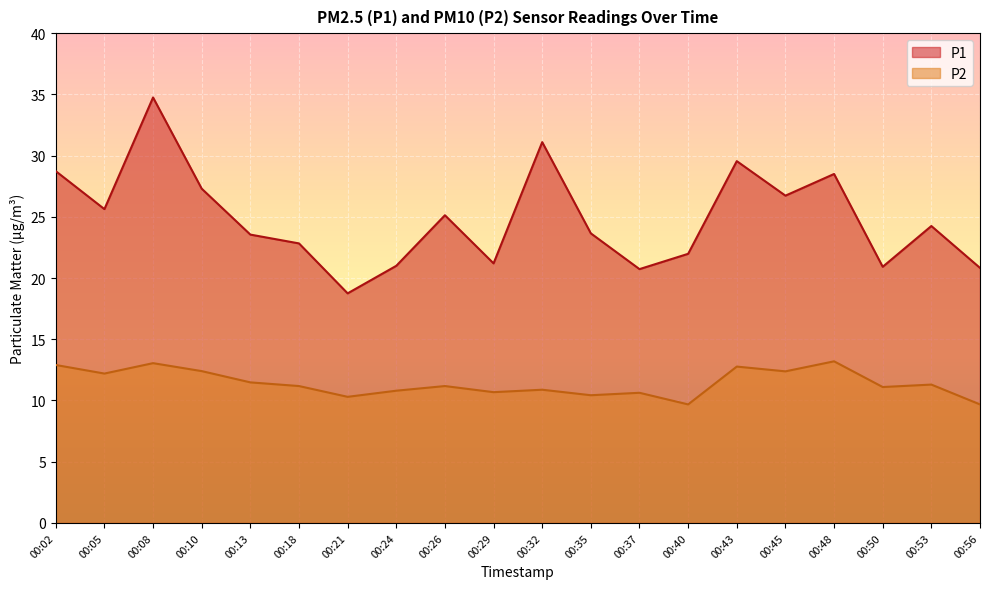

What are all the series names shown in the legend?

P1, P2